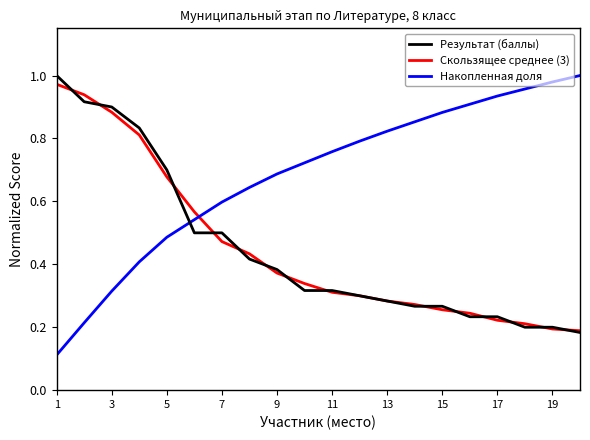

What are all the series names shown in the legend?

Результат (баллы), Скользящее среднее (3), Накопленная доля